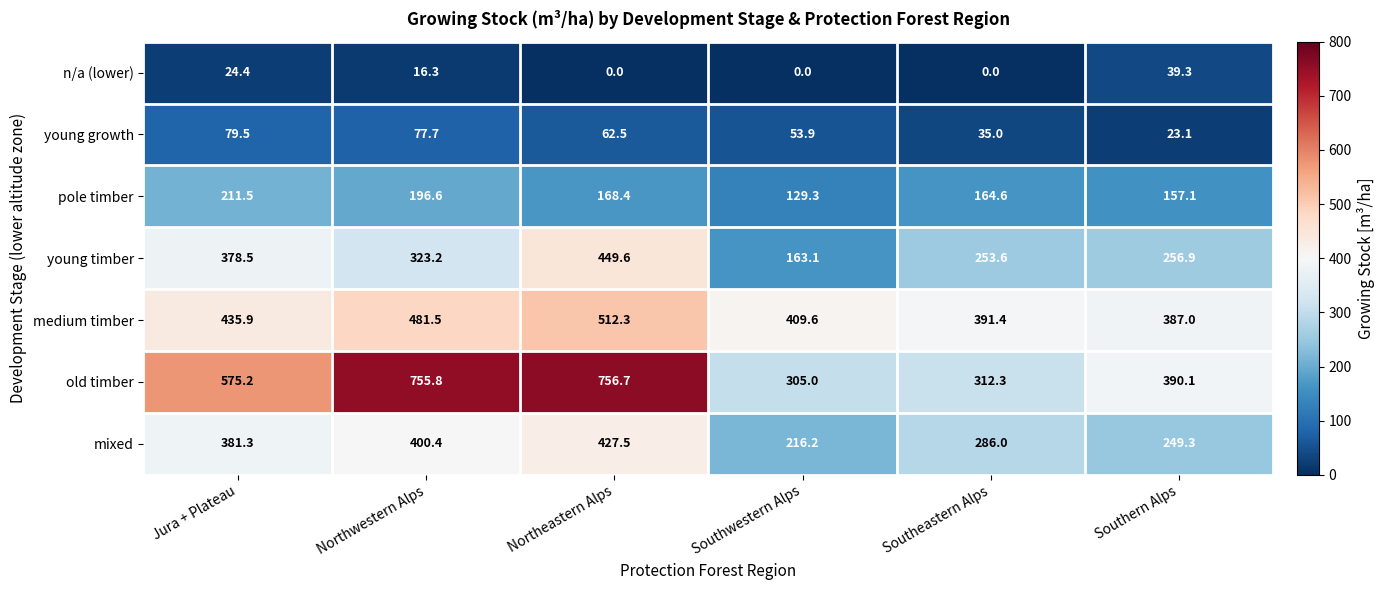

Count the number of categories in the chart.

6